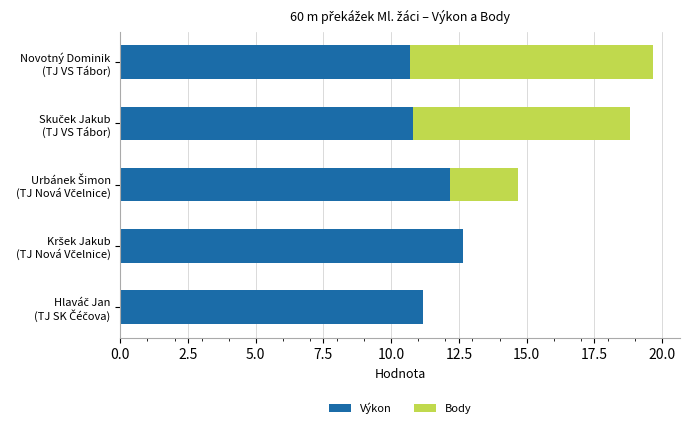

What is the sum of all Výkon values?

57.5